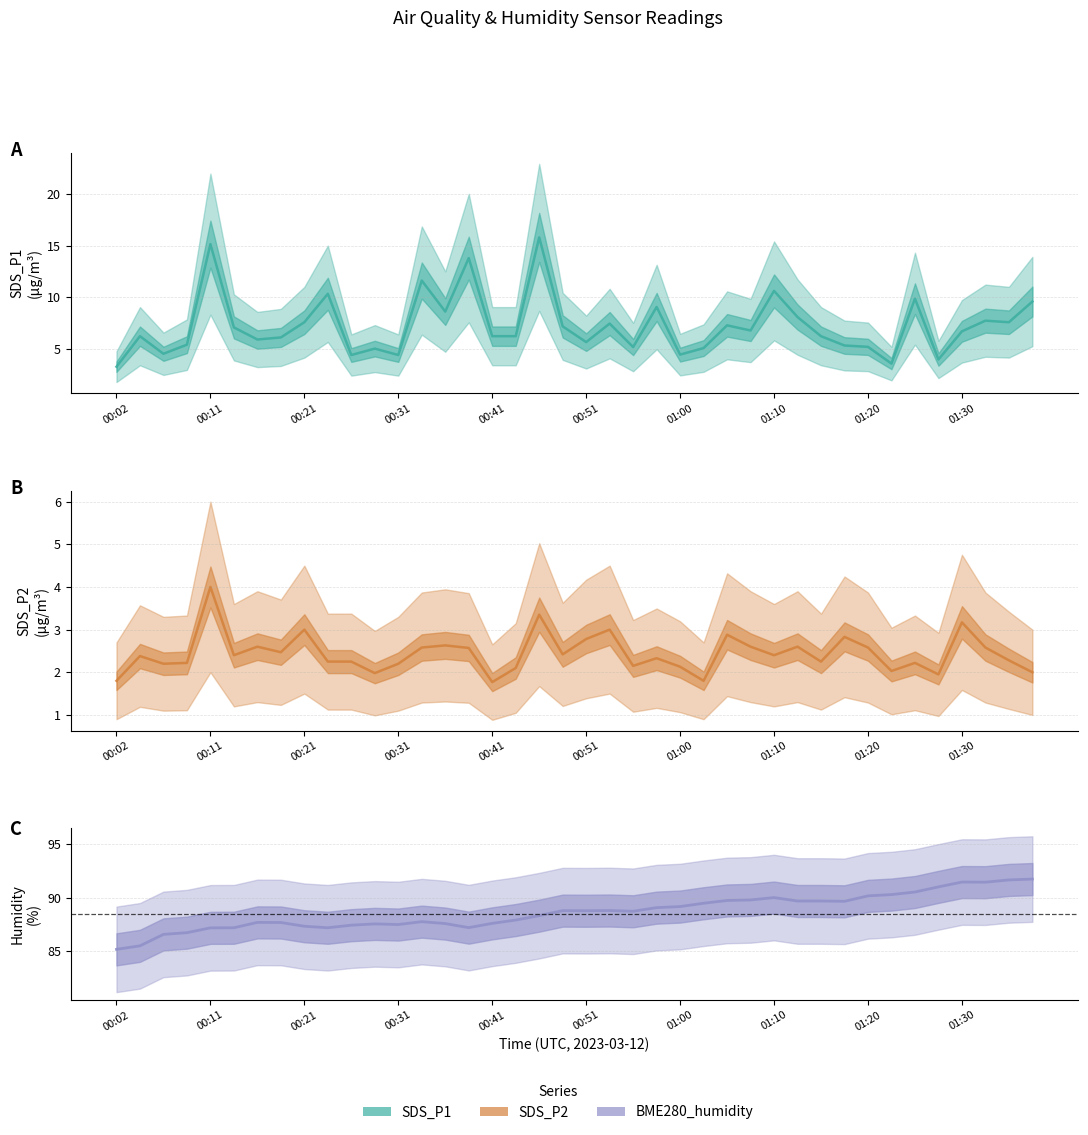

What is the difference between the second highest and minimum values in the BME280_humidity series?

6.5